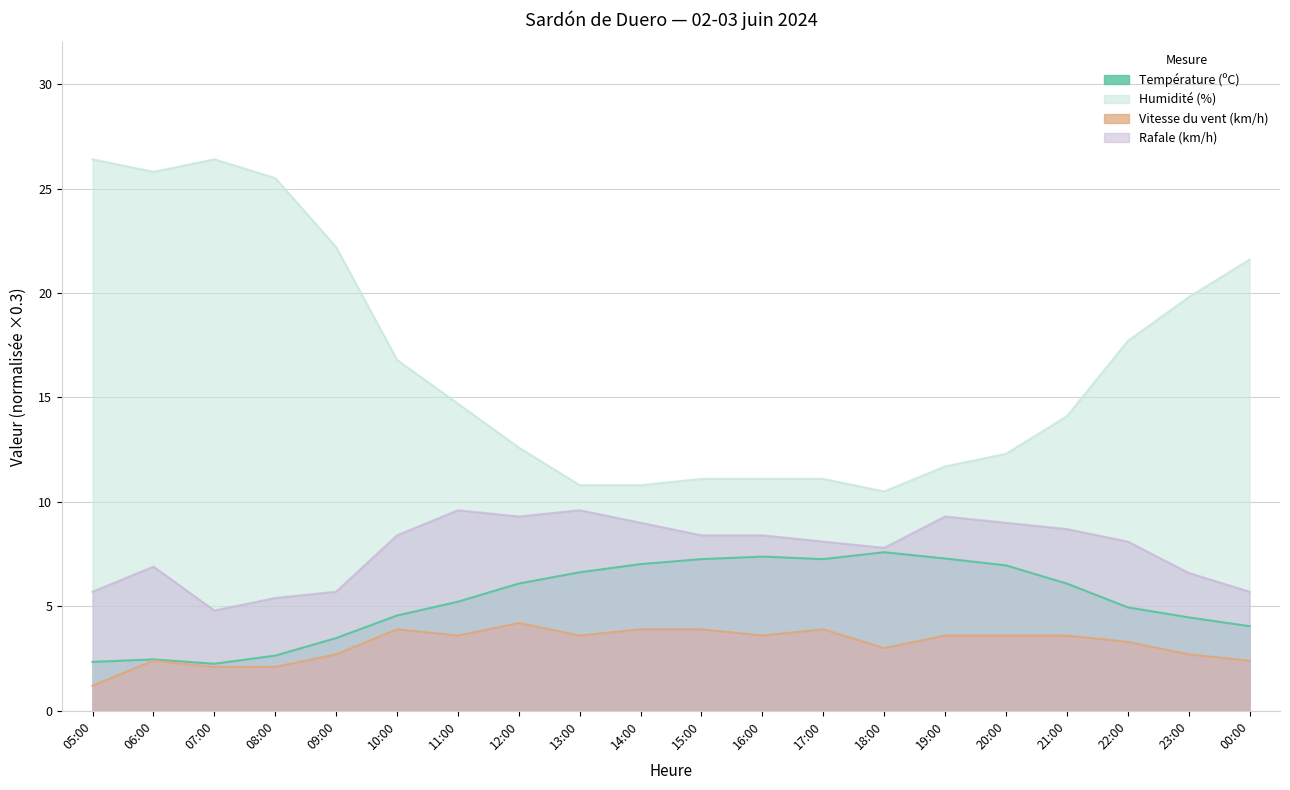

True or false: Rafale (km/h) and Humidité (%) cross at least once.

False